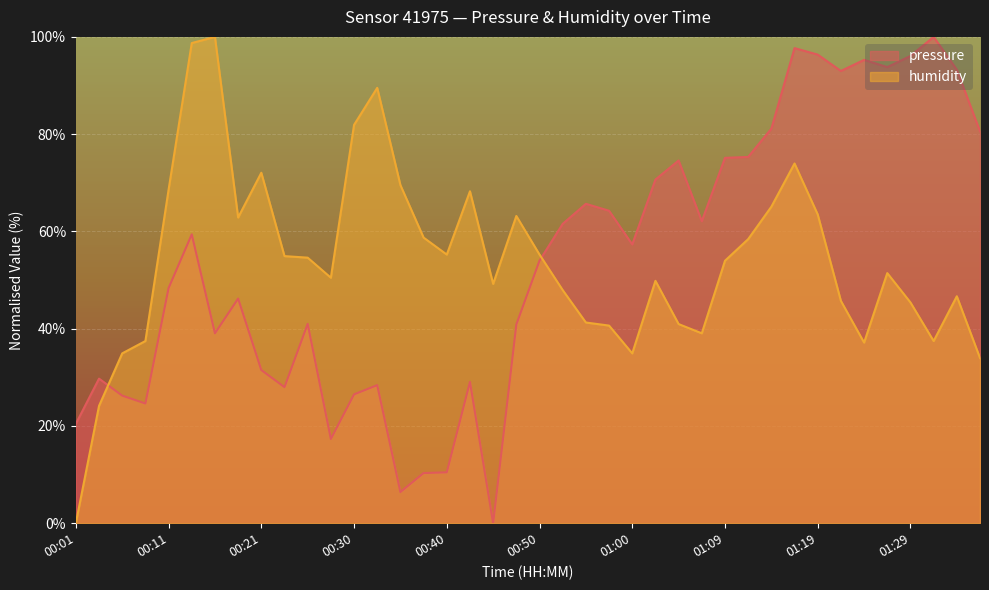

What is the sum of all pressure values?

2151.5